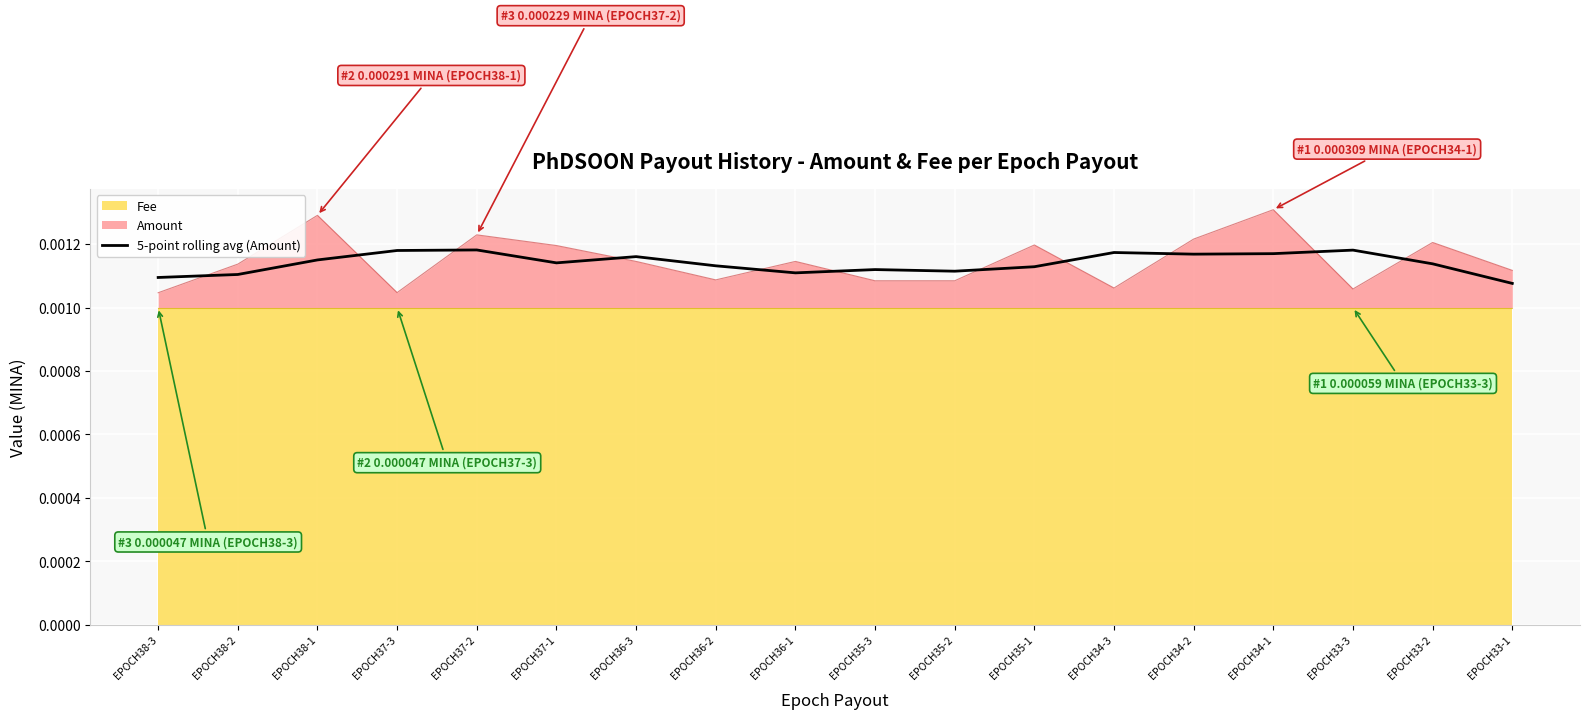

The chart shows a value of 0.0 at EPOCH35-1. True or false?

False